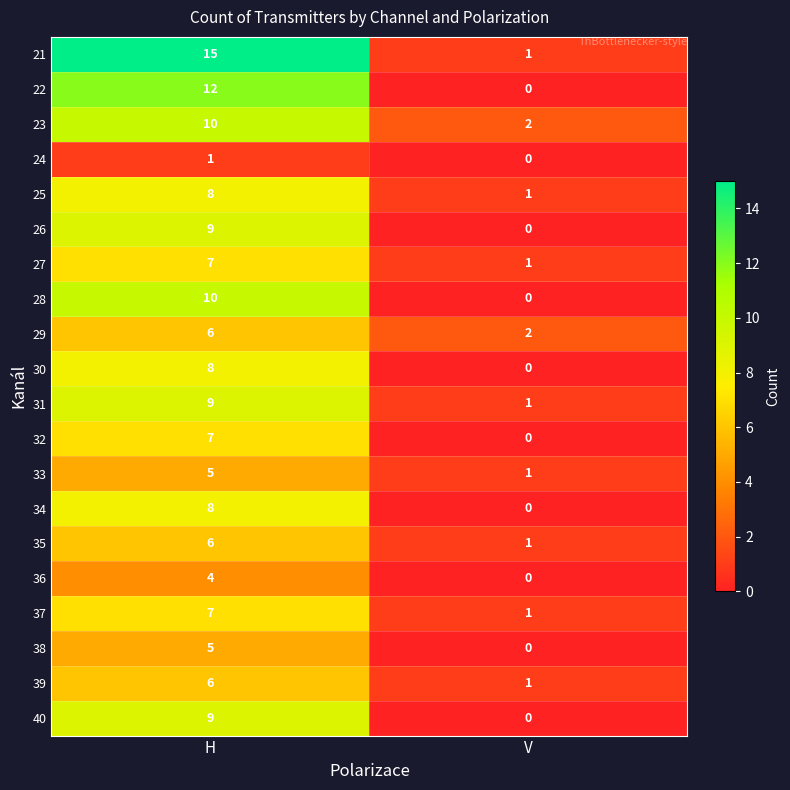

Rank the categories by 28 value from highest to lowest.

H, V